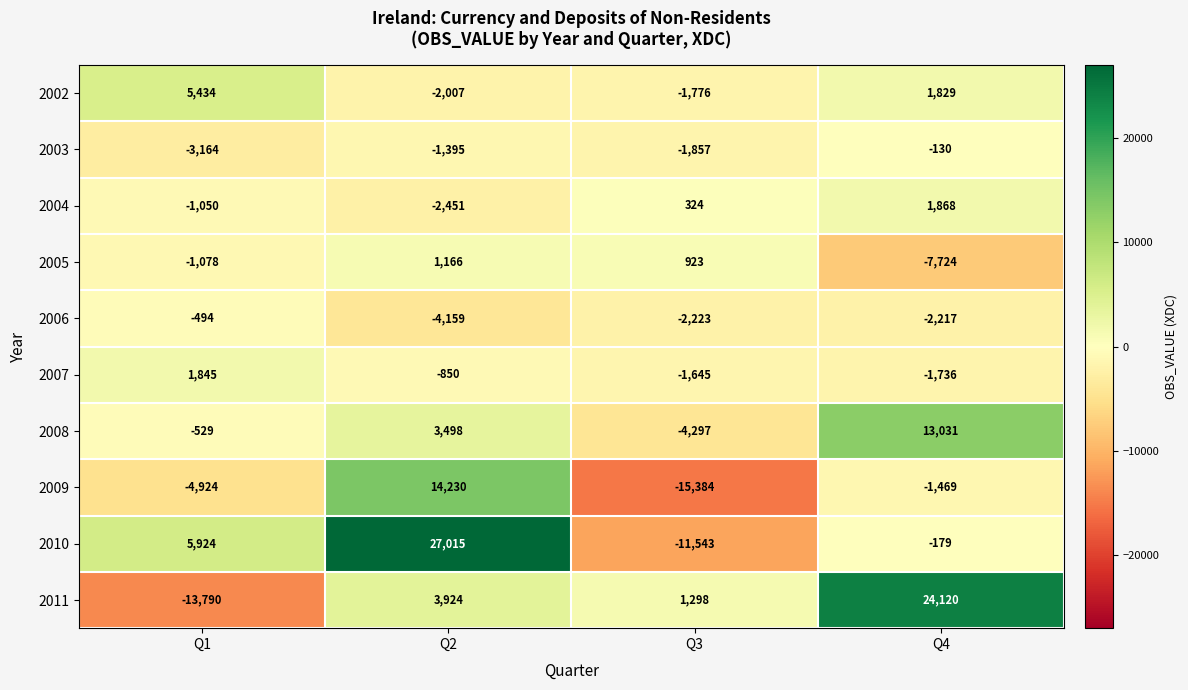

Which category has the highest value in the 2008 series?

Q4